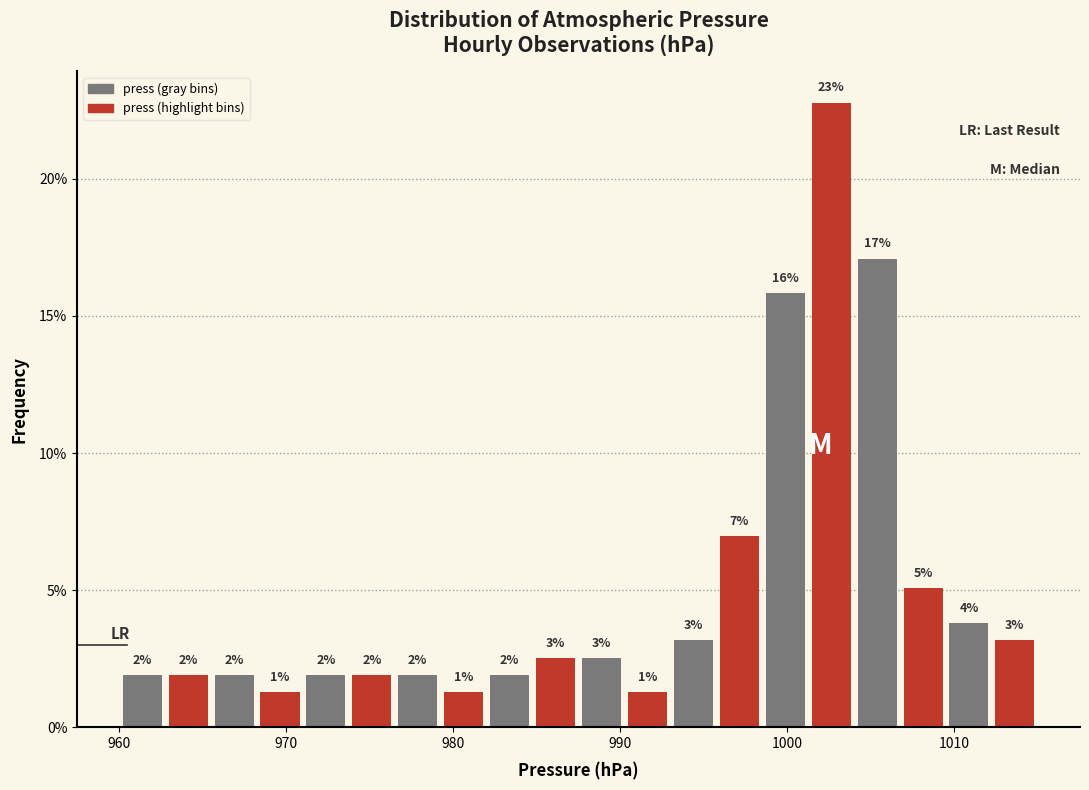

Read against the x-axis, roughly where is the centre of the tallest bar?

1003